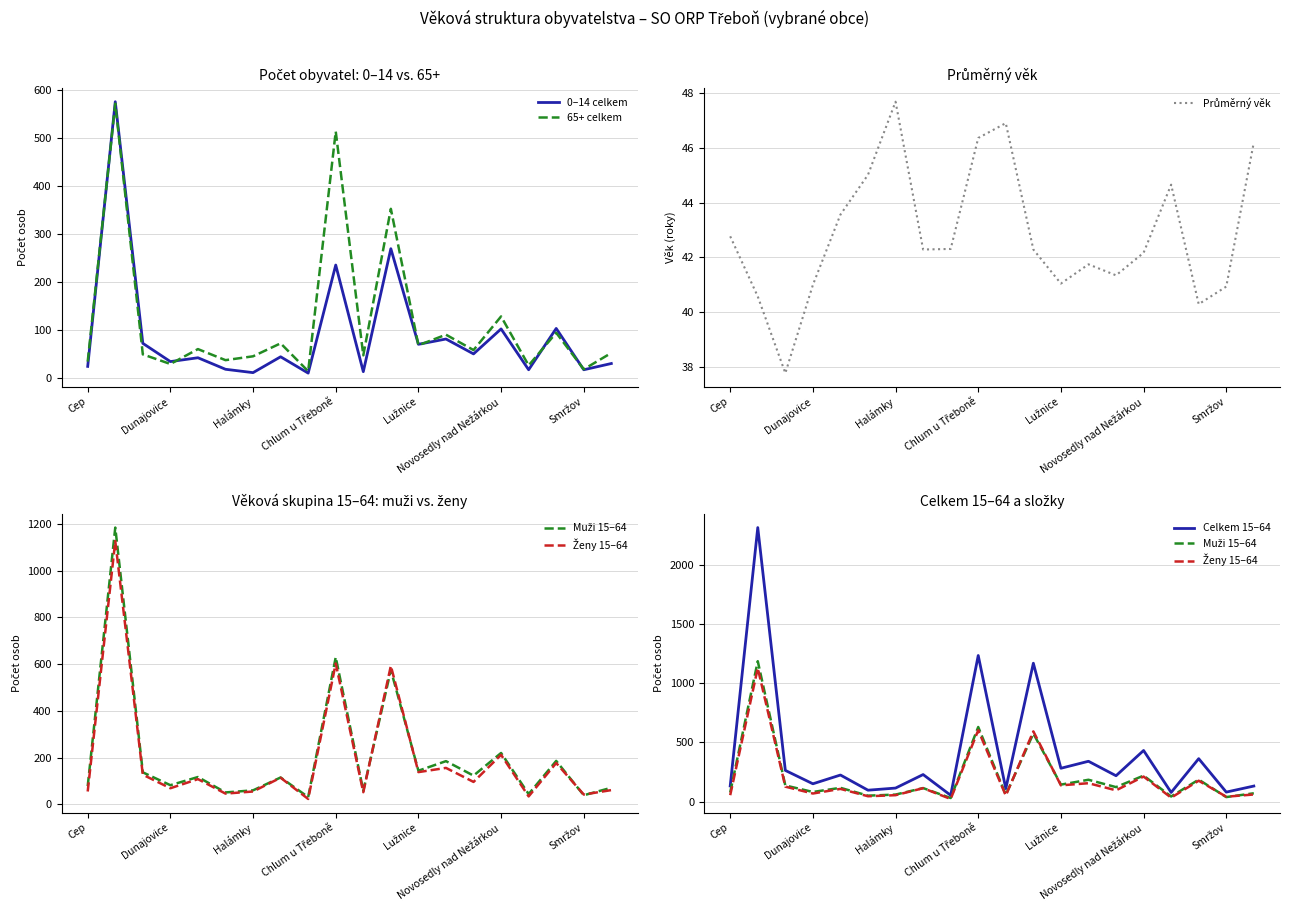

True or false: 0–14 celkem has a value of 35 at Dunajovice.

True